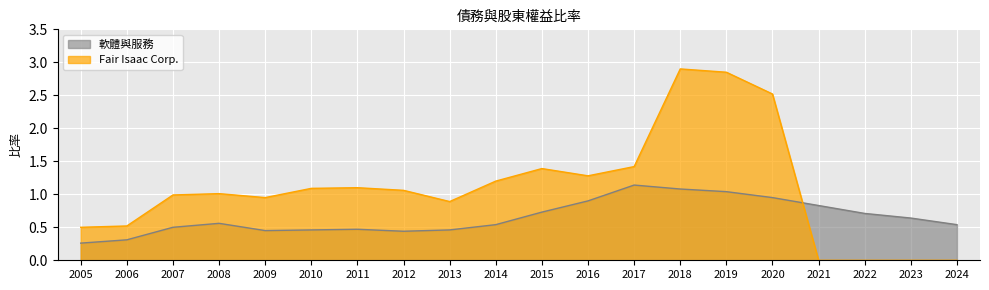

Which series ends up on top after the final intersection of 軟體與服務 and Fair Isaac Corp.?

軟體與服務